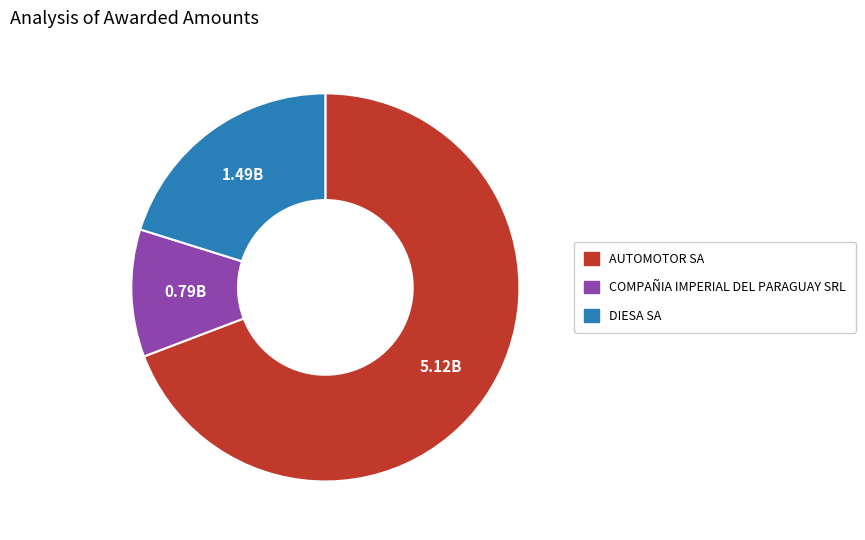

What is the ratio of the value at AUTOMOTOR SA to the value at DIESA SA?

3.4